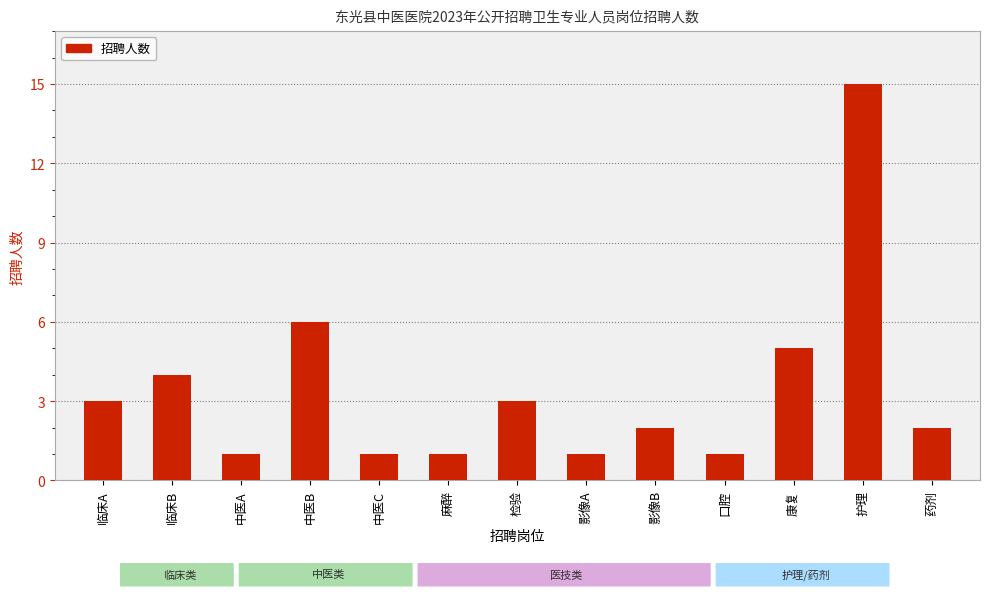

How many distinct data groups are displayed?

1